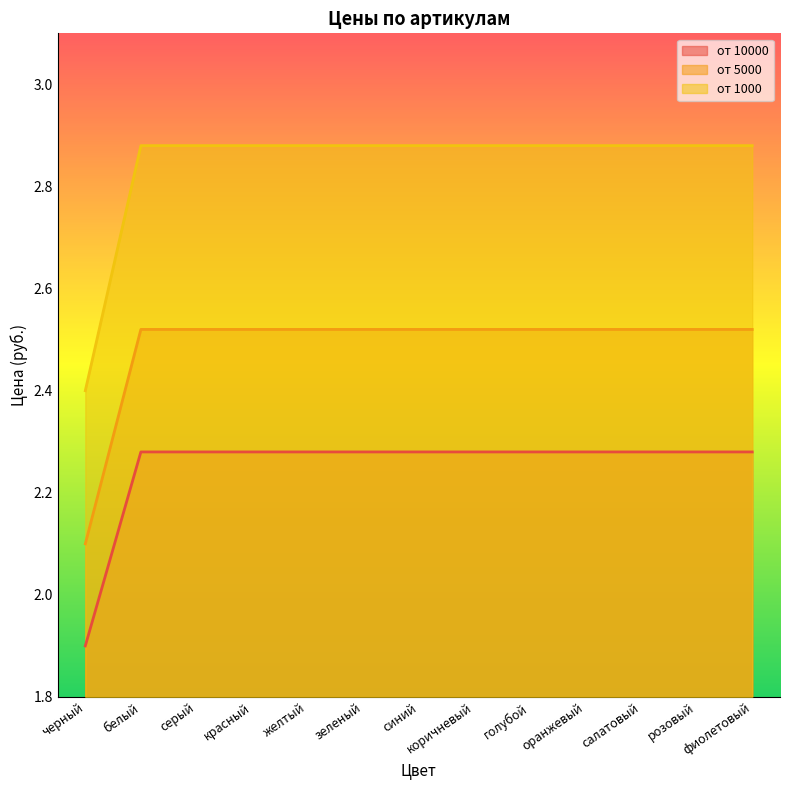

What is the value of the от 1000 point at the 12th from the left?

2.9